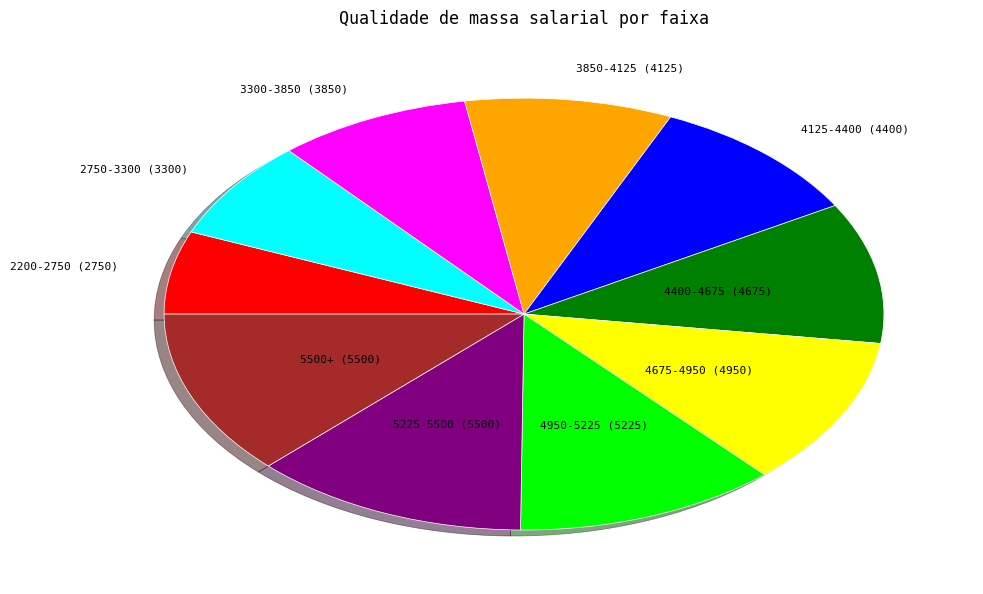

Does any single category account for the majority?

No